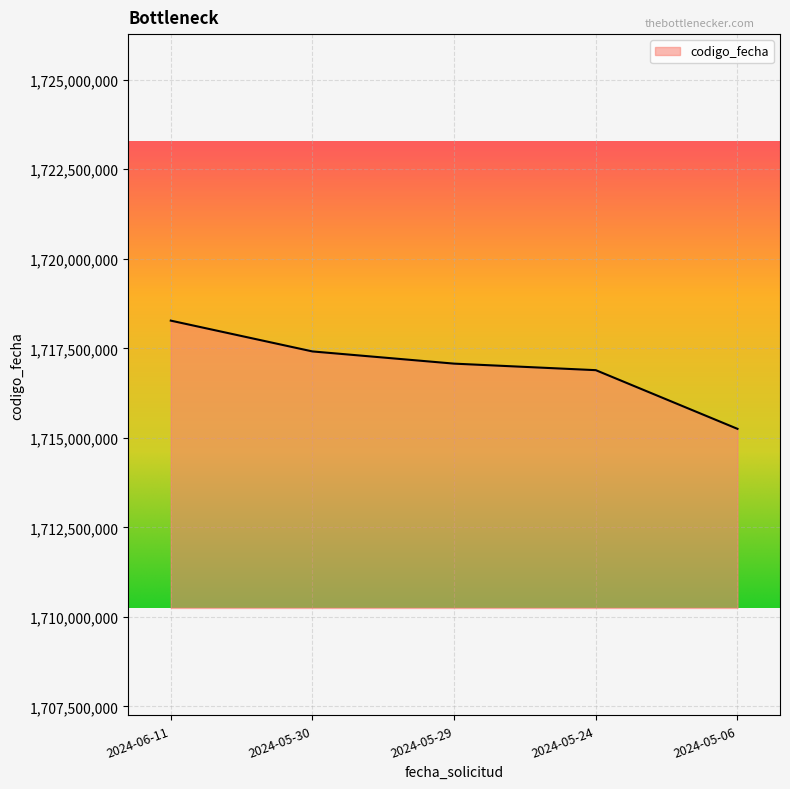

What is the sum of the values at 2024-05-29 and 2024-05-30?

3434485010